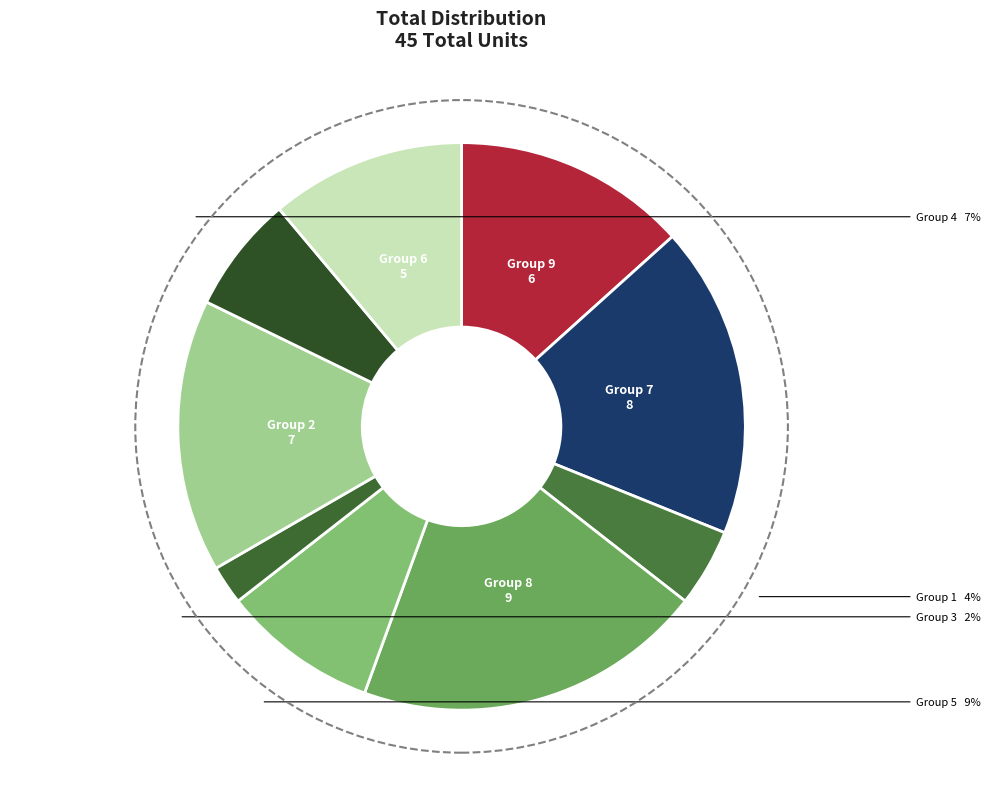

To the nearest percent, what is the difference between the largest and smallest slice percentages?

18%